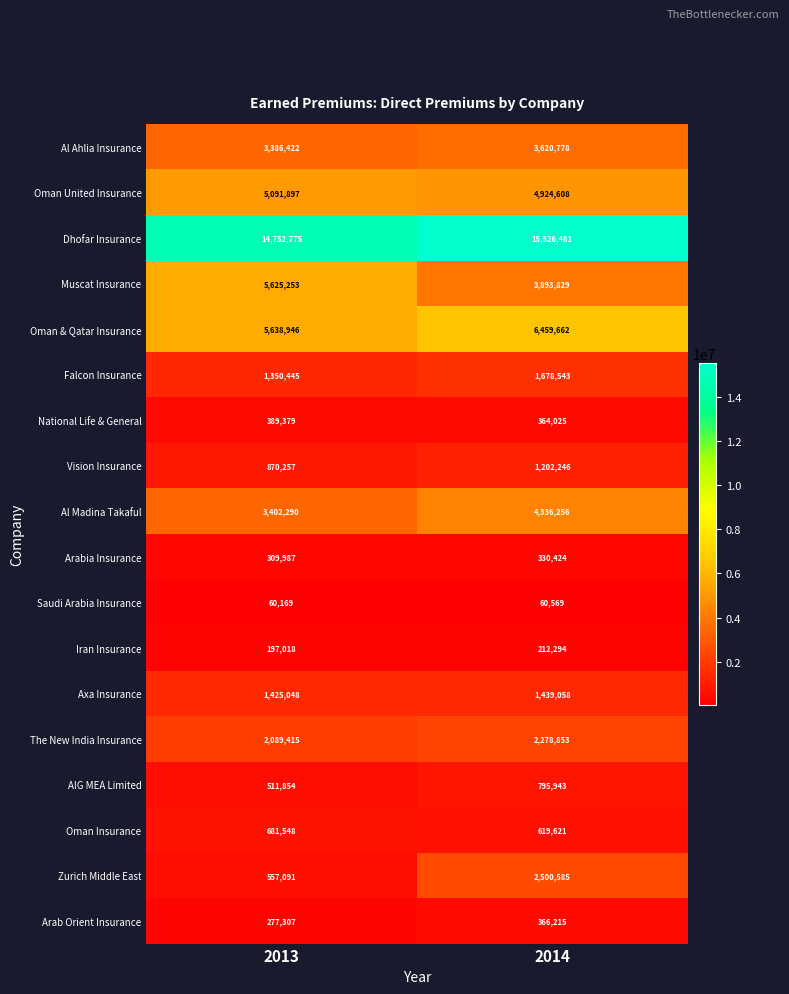

The Oman Insurance series shows 854188 at 2014. True or false?

False